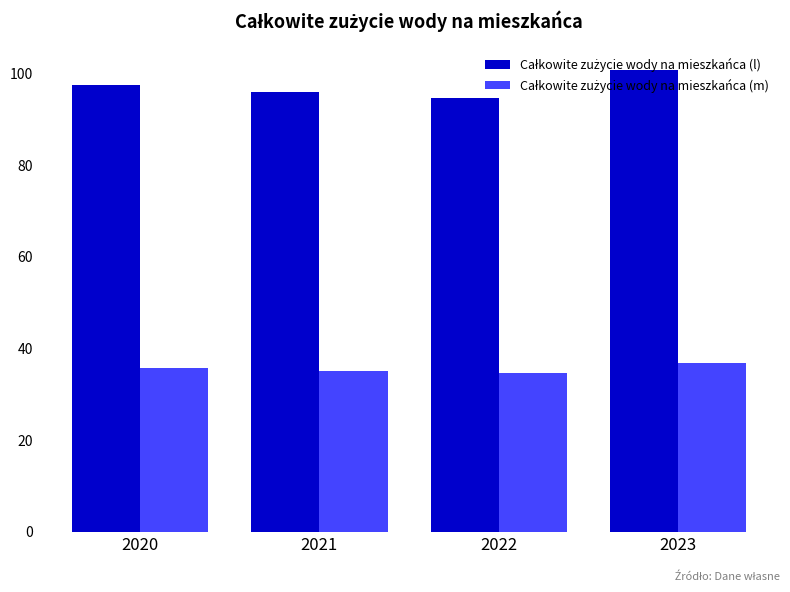

What is the difference between the highest and lowest values at 2021?

61.0